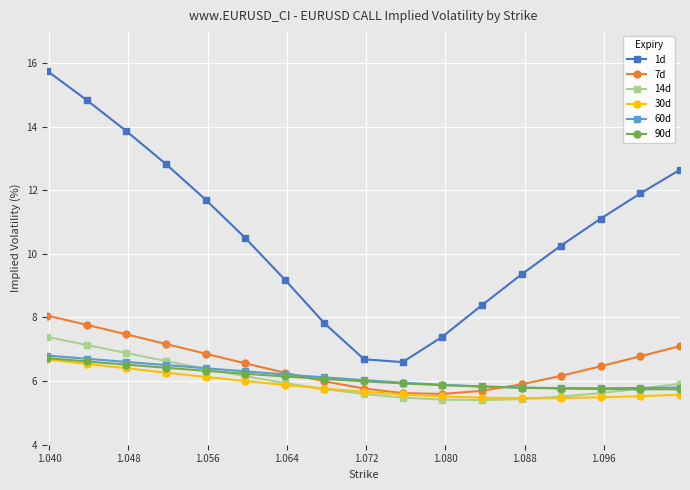

At how many categories does at least one series exceed 13?

3